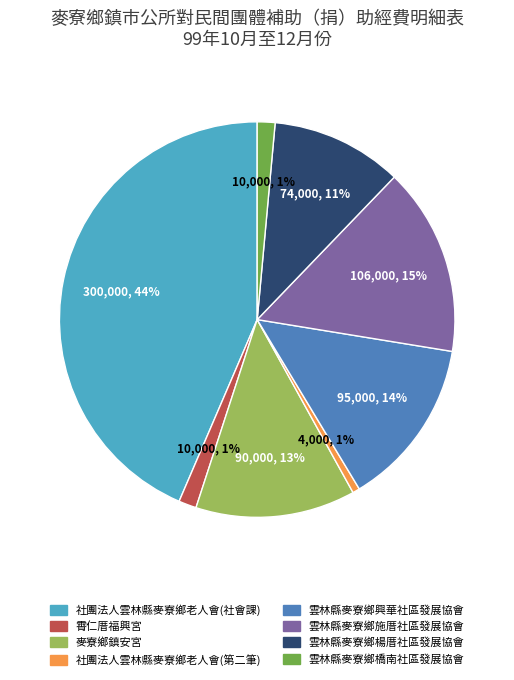

What percentage is the 雲林縣麥寮鄉橋南社區發展協會 slice, to the nearest percent?

1%